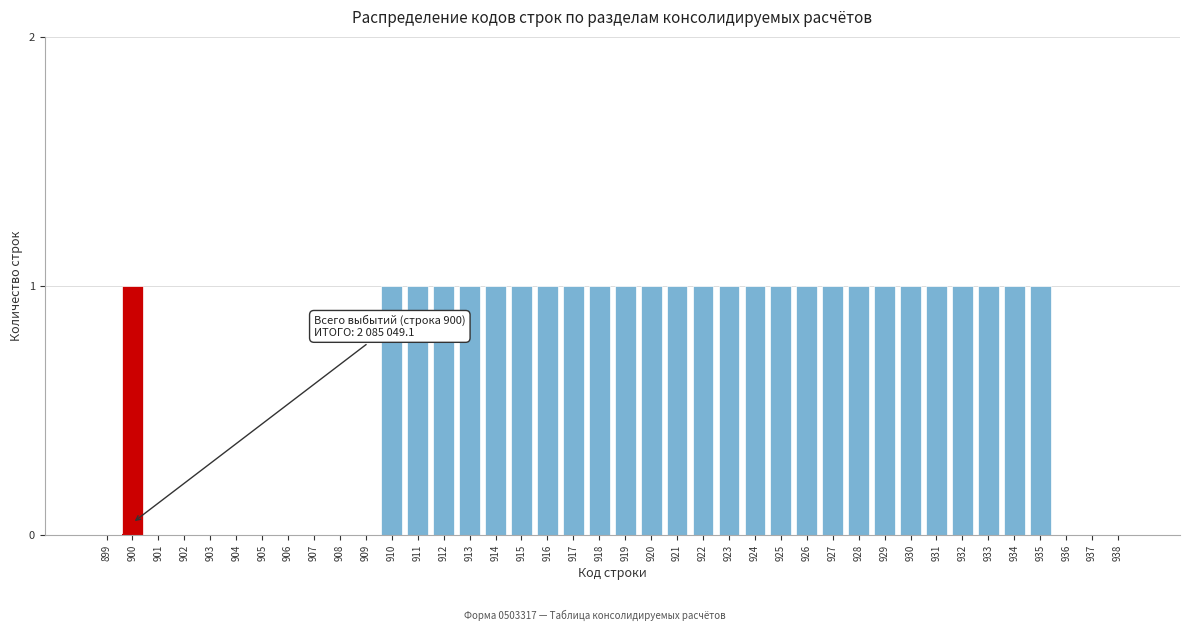

Approximately how many times larger is the value at 923 compared to 900?

1.0